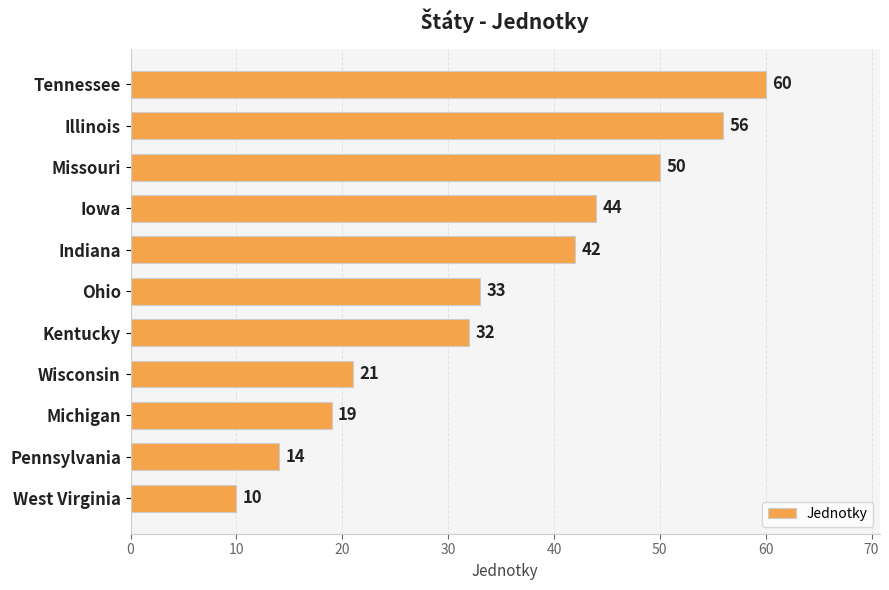

Are the bars horizontal?

Yes